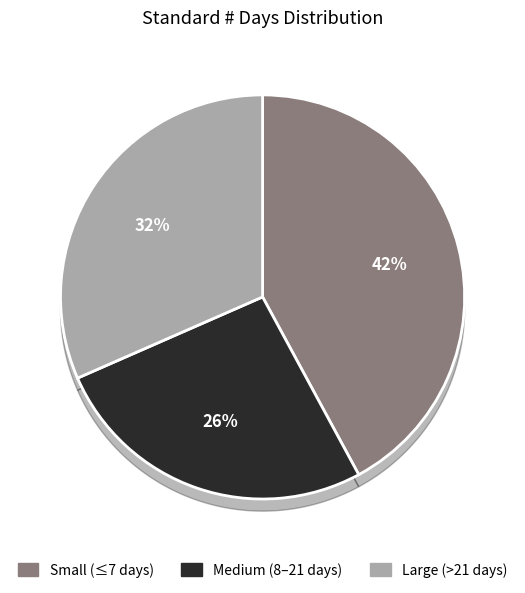

Does Wash development showback account for over 50% of the chart?

No